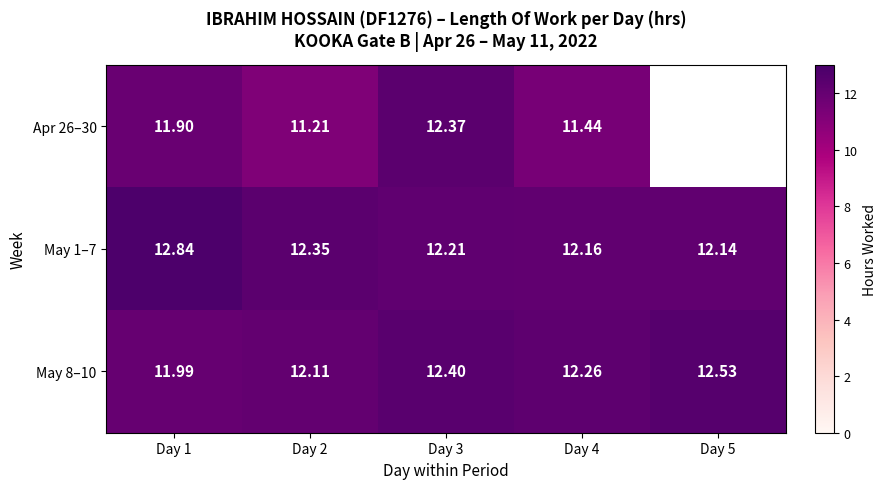

Is the value of Apr 26–30 at Day 2 greater than the value of May 8–10 at Day 2?

No